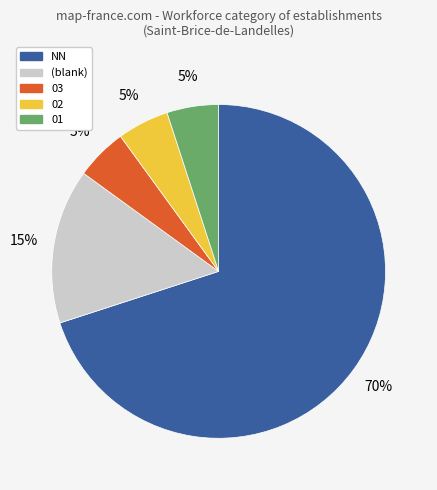

To the nearest percent, what is the difference between the largest and smallest slice percentages?

65%